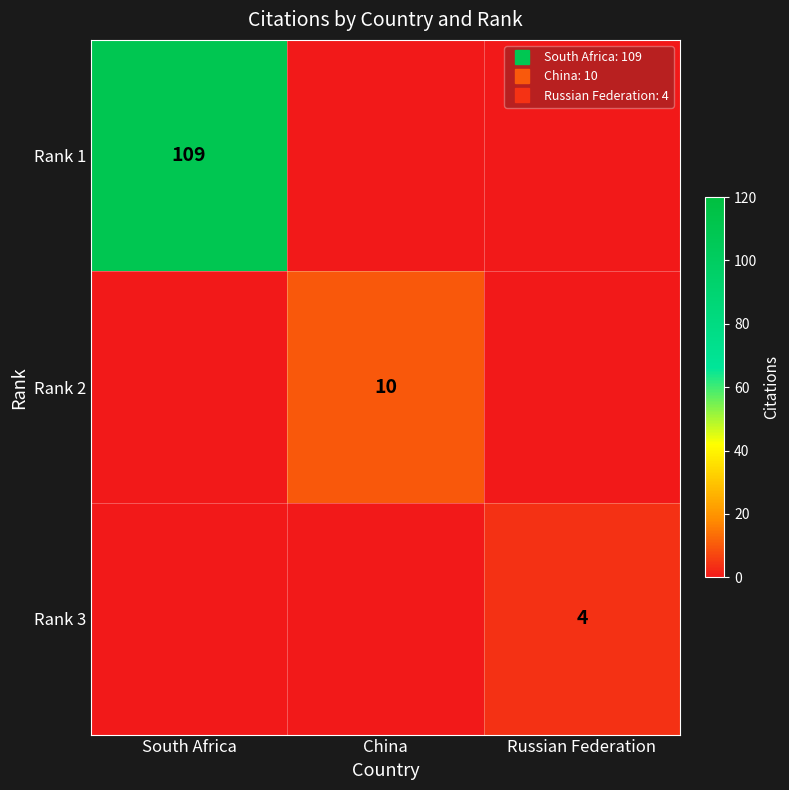

What is the difference between the Rank 2 values at China and South Africa?

10